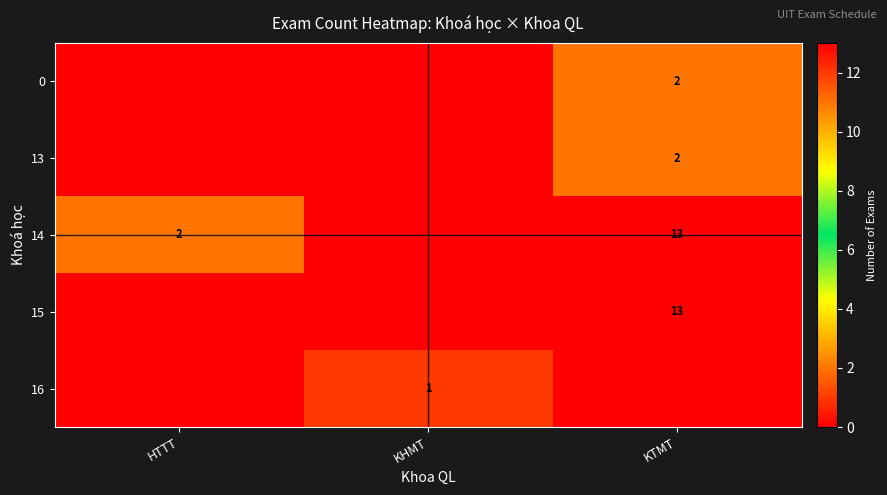

True or false: 13 has a value of 2 at KTMT.

True